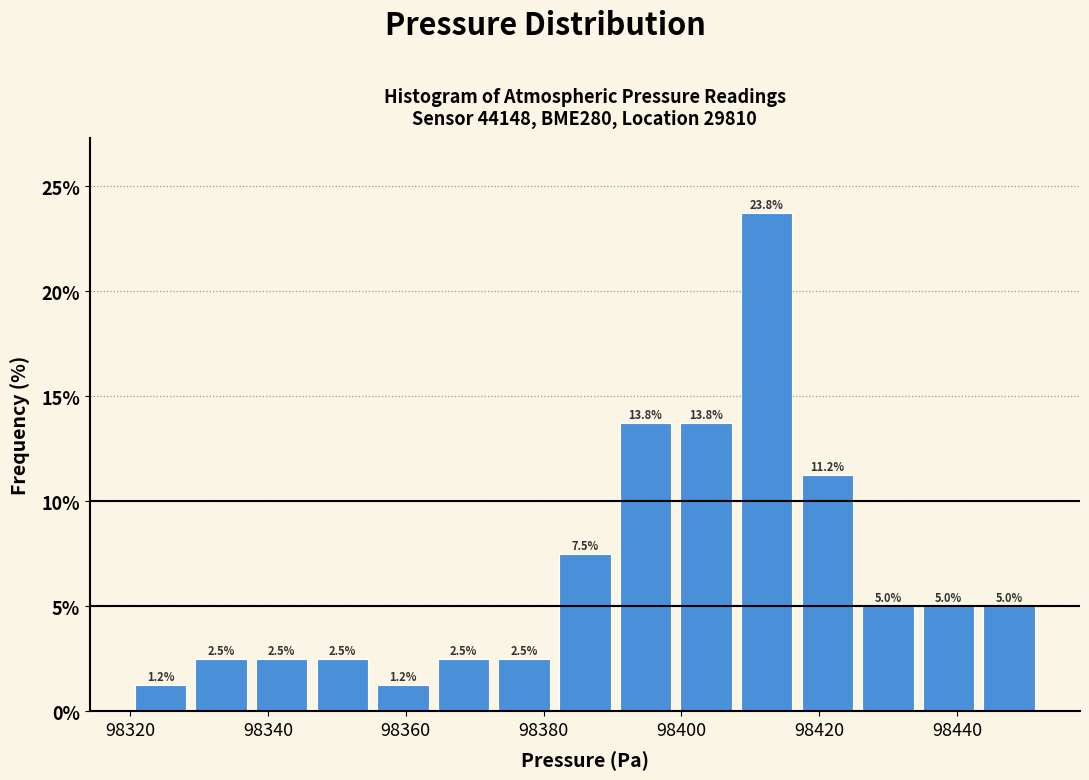

Reading left to right, transcribe this chart: for each bar, give the range it covers on the x-axis and its height. The bar edges are not printed on the chart, so give them approximately, as read against the axis.

98320.0 to 98328.8: 1.2
98328.8 to 98337.6: 2.5
98337.6 to 98346.4: 2.5
98346.4 to 98355.2: 2.5
98355.2 to 98364.0: 1.2
98364.0 to 98372.8: 2.5
98372.8 to 98381.6: 2.5
98381.6 to 98390.4: 7.5
98390.4 to 98399.2: 13.8
98399.2 to 98408.0: 13.8
98408.0 to 98416.8: 23.8
98416.8 to 98425.6: 11.2
98425.6 to 98434.4: 5.0
98434.4 to 98443.2: 5.0
98443.2 to 98452.0: 5.0